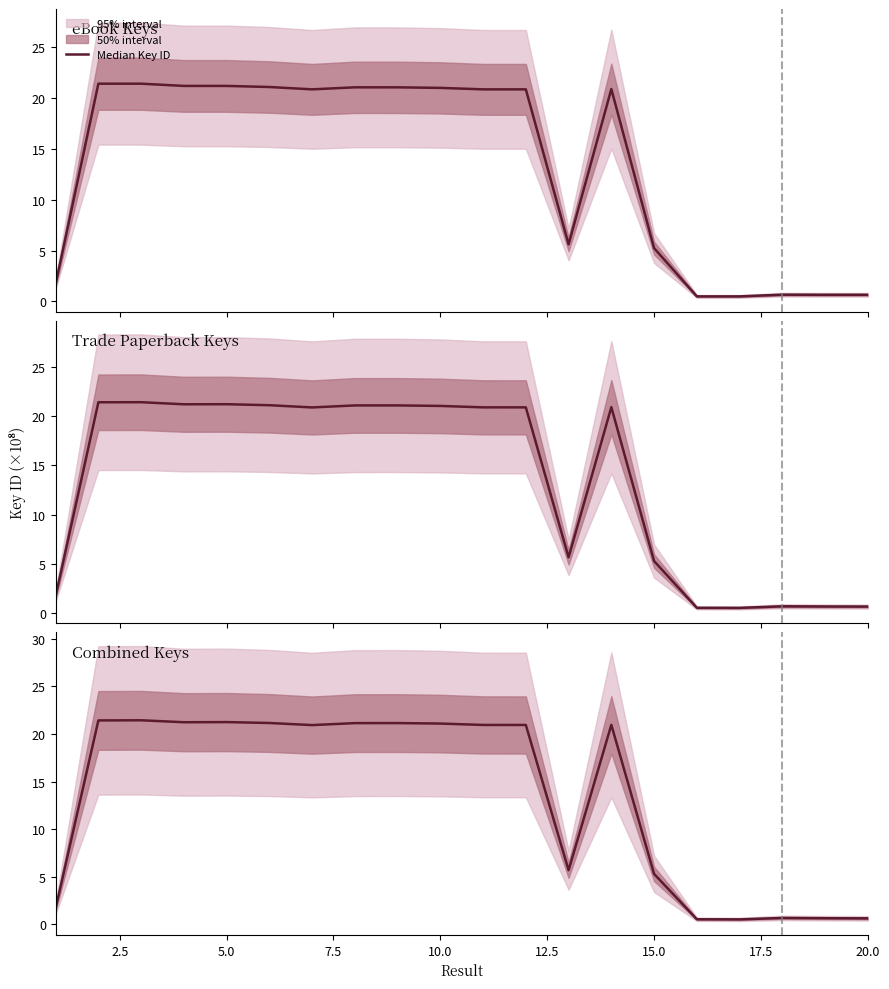

Between 19 and 2.5, which is larger?

2.5